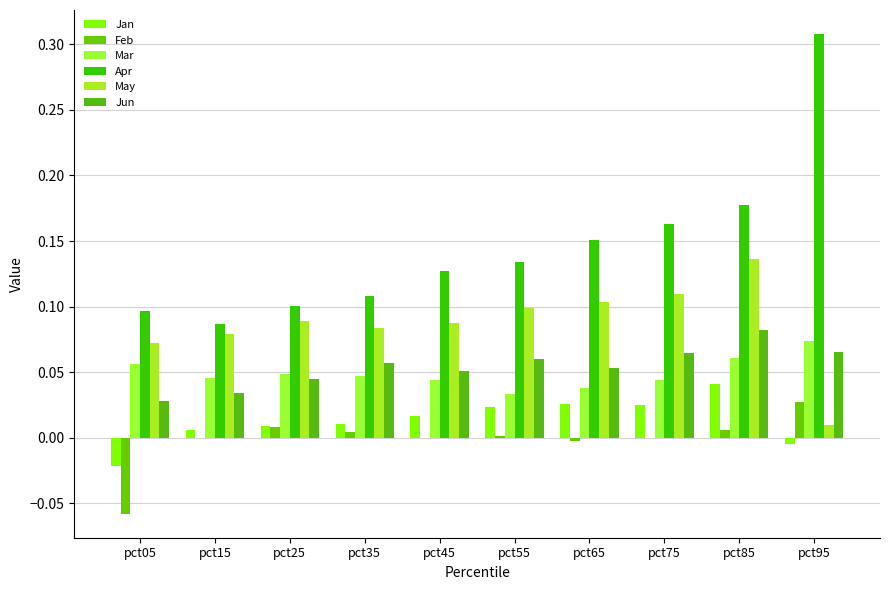

Which category has the lowest value across all series?

pct05